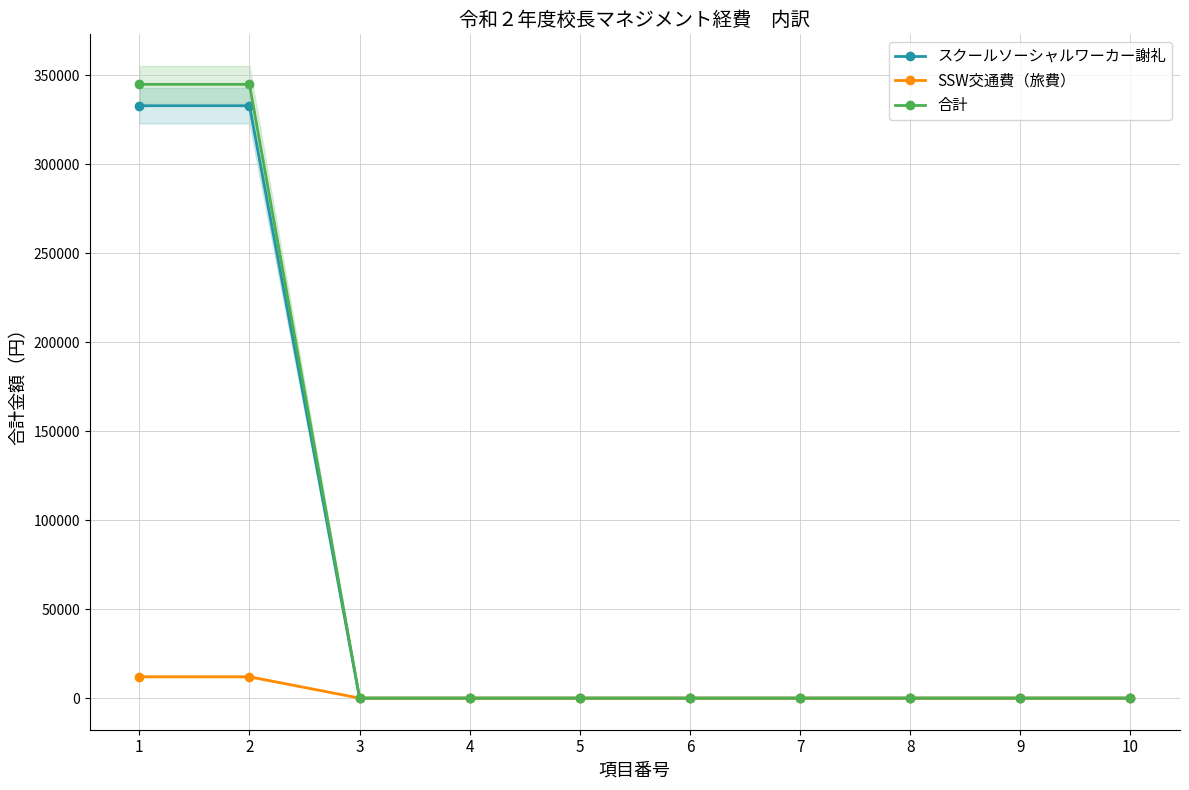

At which category is the sum across all series the highest?

1